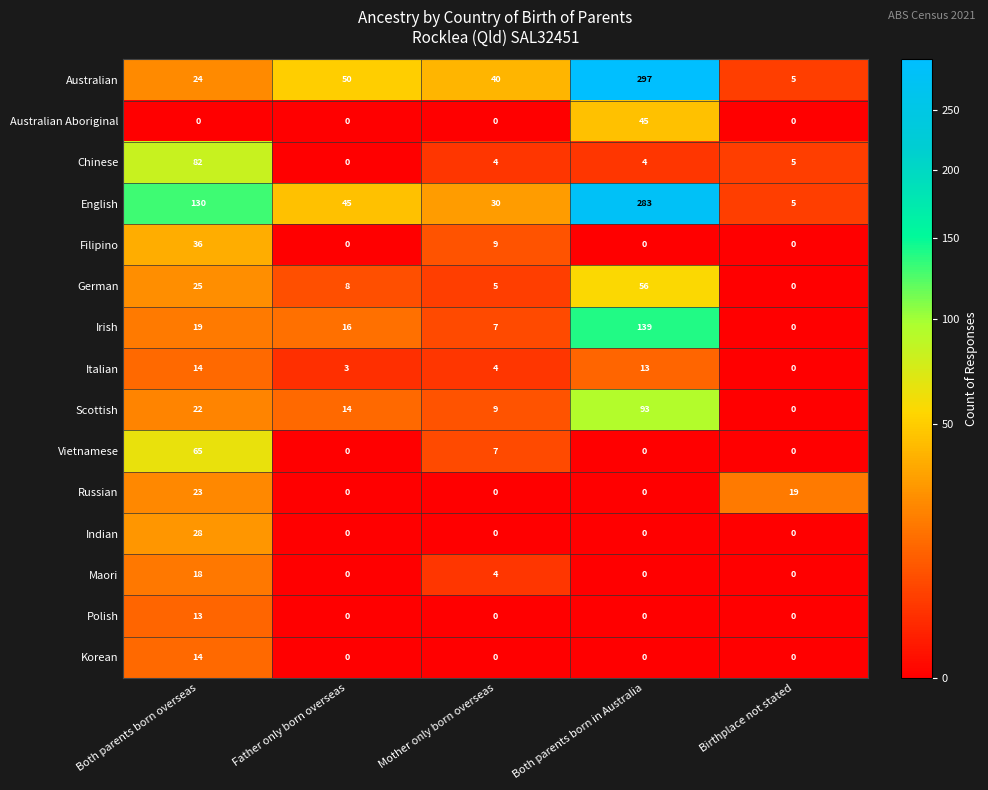

At which category does the chart reach its peak across all series?

Both parents born in Australia